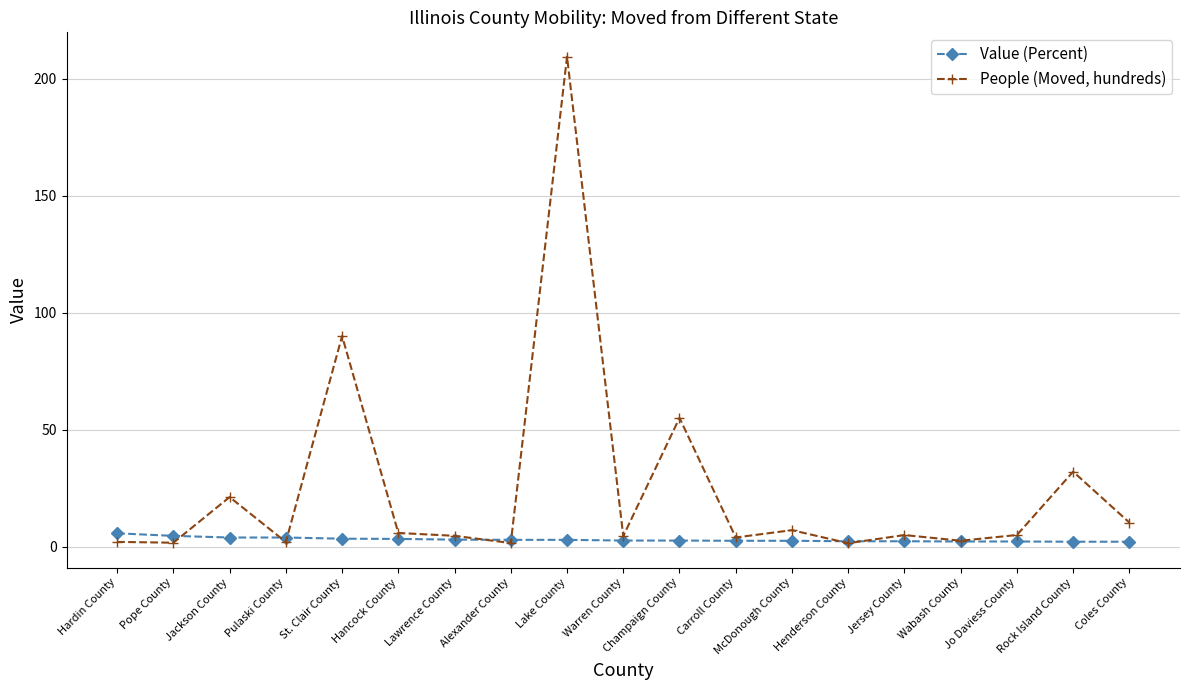

At which category is the sum across all series the highest?

Lake County